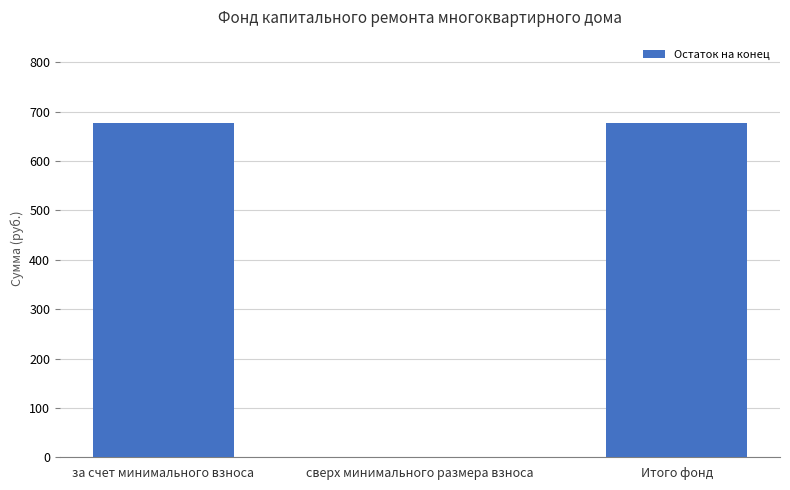

Read the value at за счет минимального взноса.

676.8